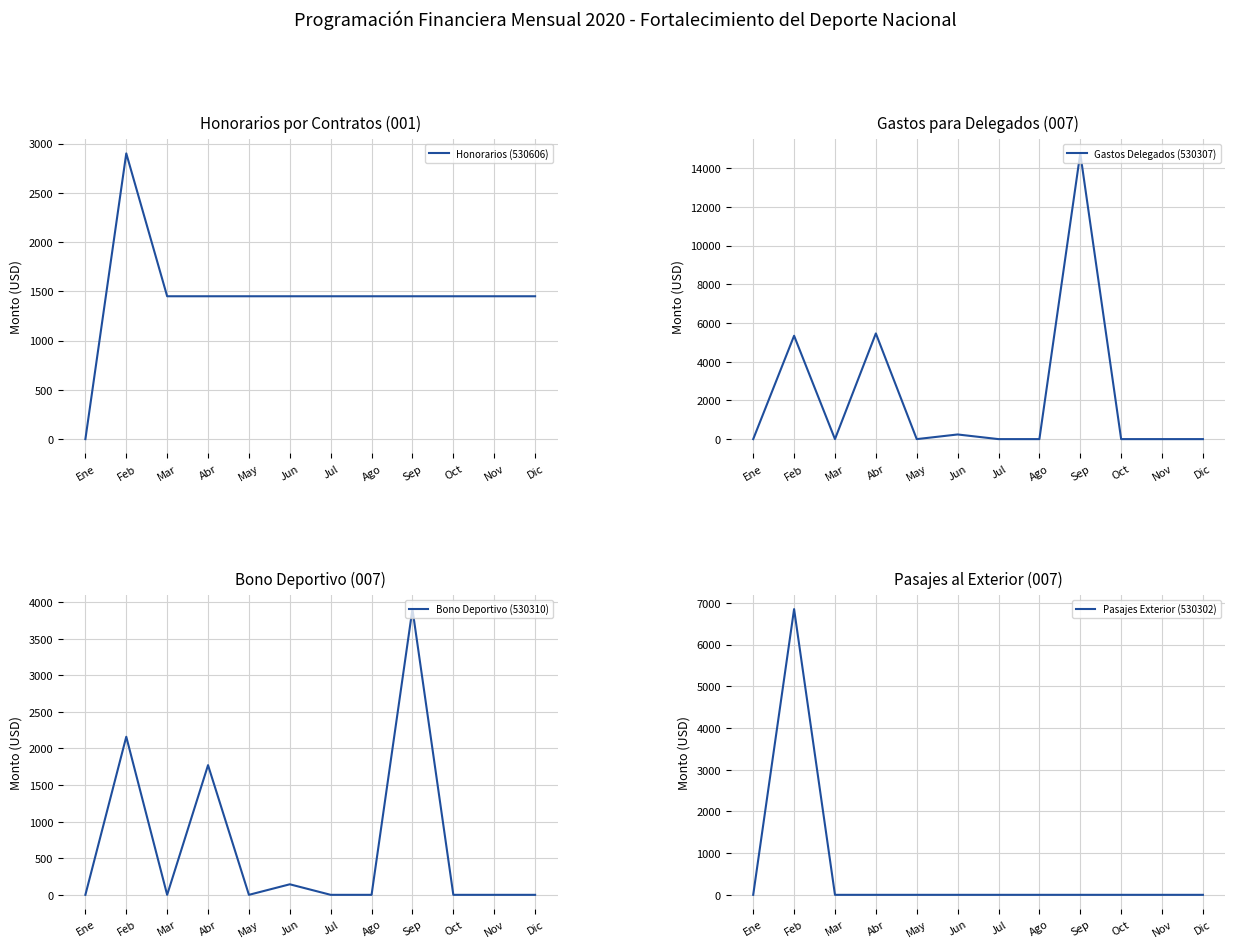

True or false: Honorarios (530606) has a value of 655 at Oct.

False